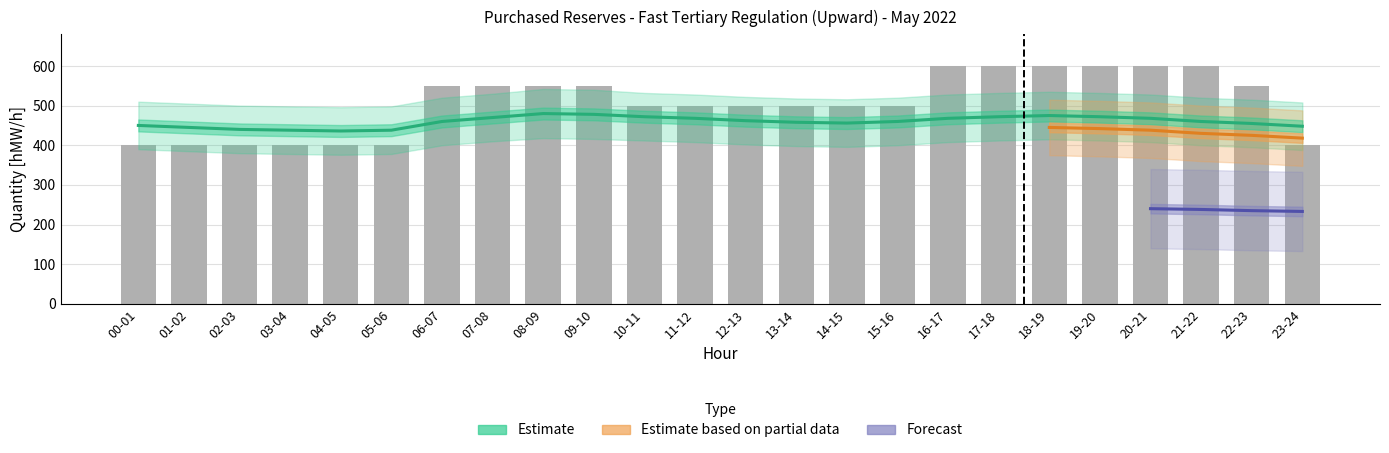

What is the label of the 12th bar from the right?

12-13